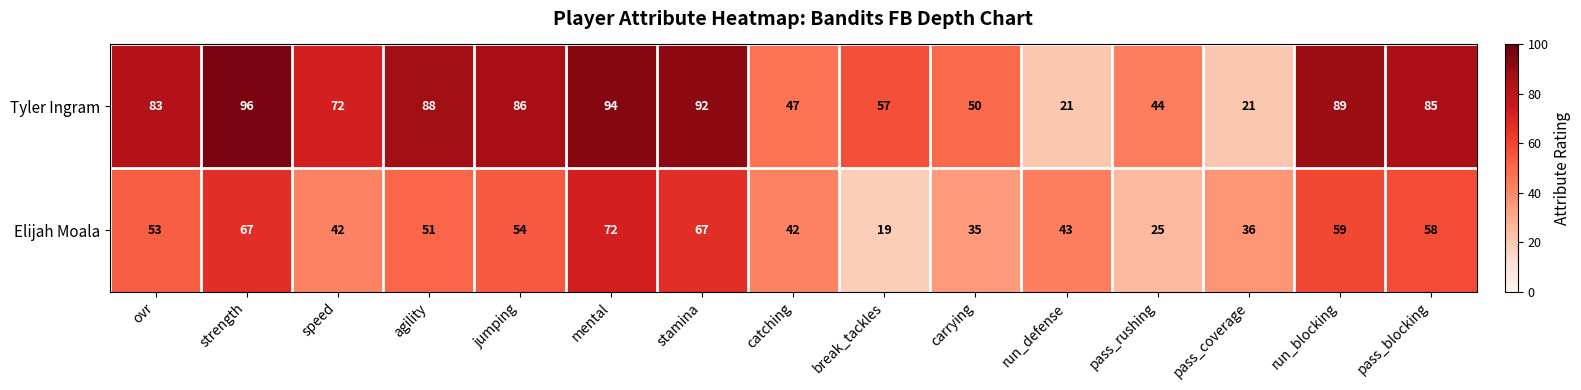

How many data points does each series have?

15